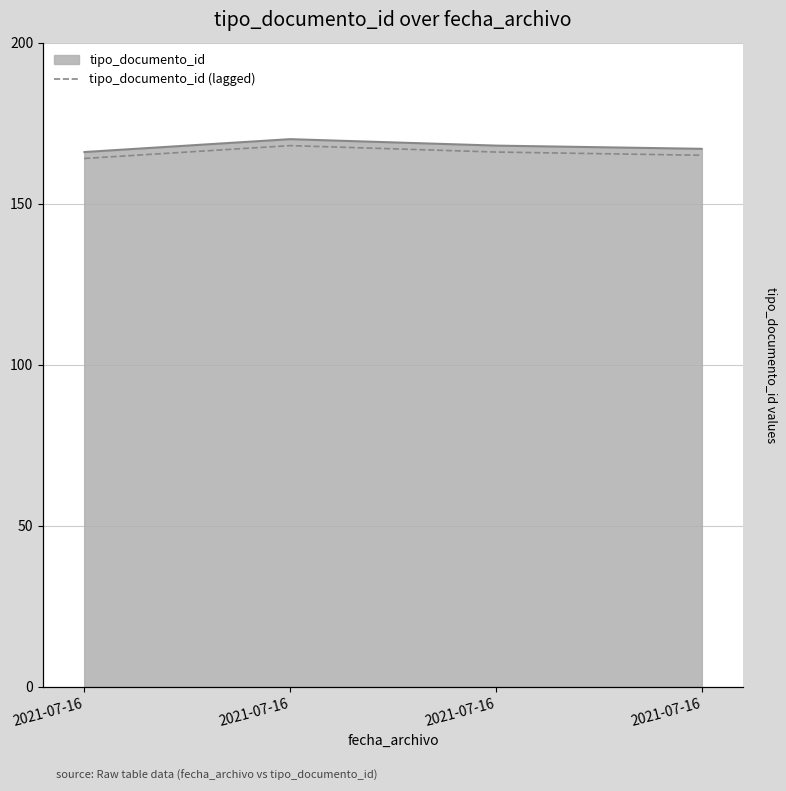

What value does the data have at 2021-07-16?

166